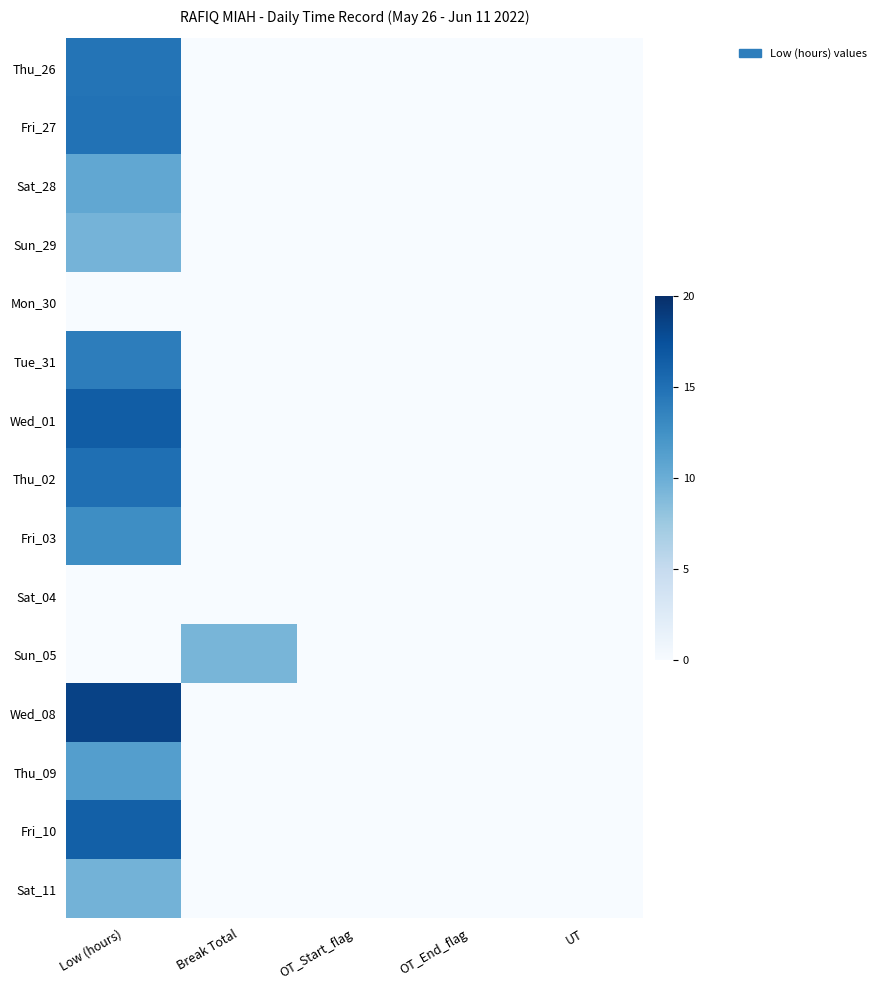

Which series has the largest range (max minus min)?

Wed_08